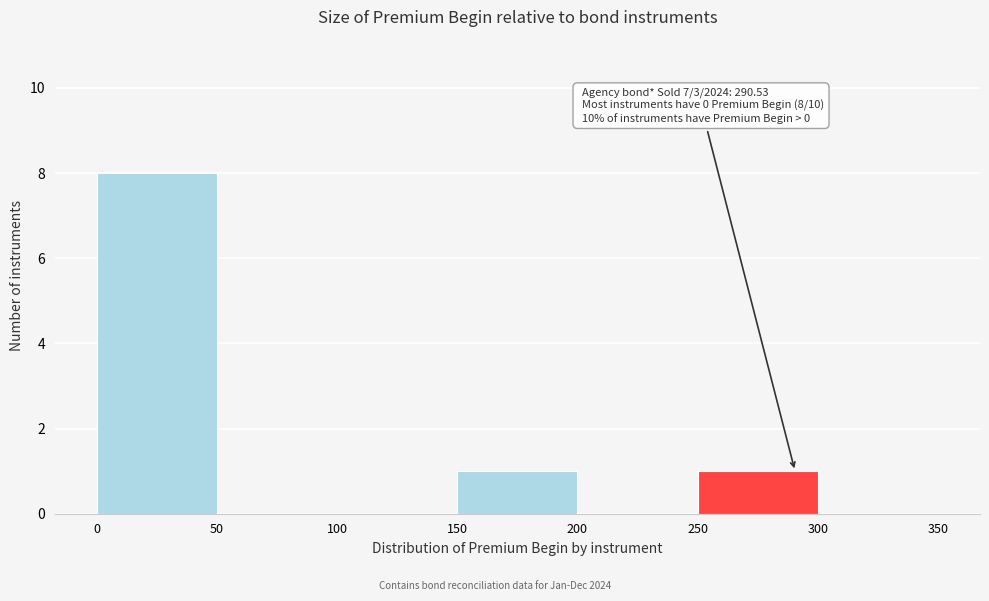

Which range on the x-axis has the tallest bar?

0 to 50